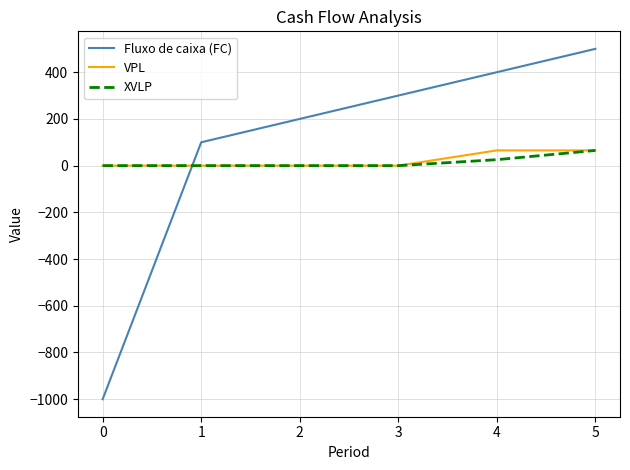

How many positive values does the Fluxo de caixa (FC) series have?

5